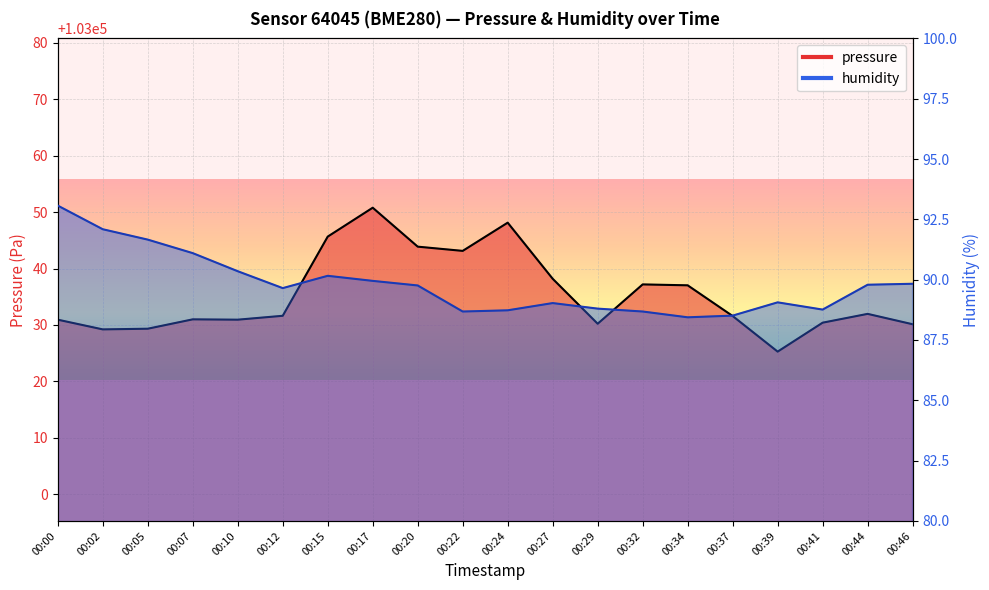

Where does the humidity series first go above 89?

00:00